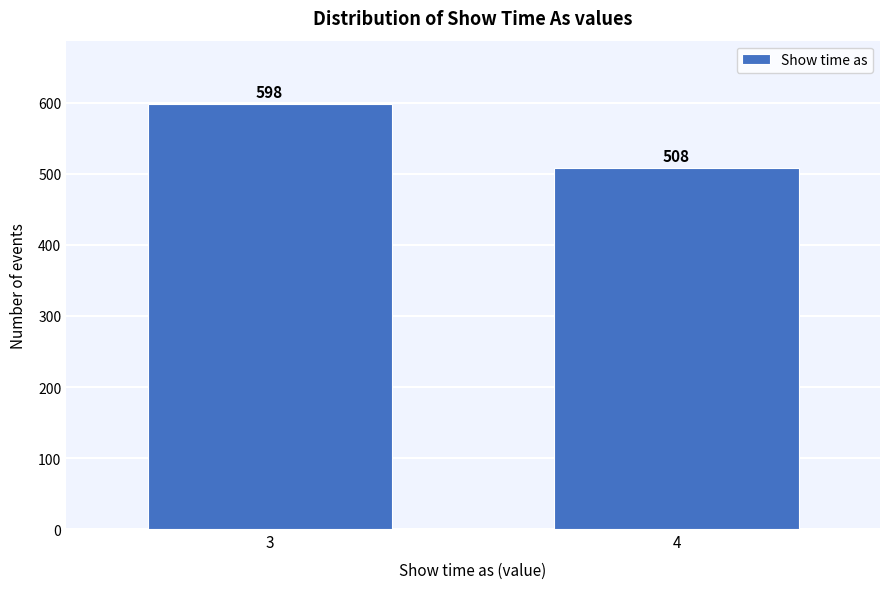

Reading left to right, extract all data points from this chart.

3=598	4=508